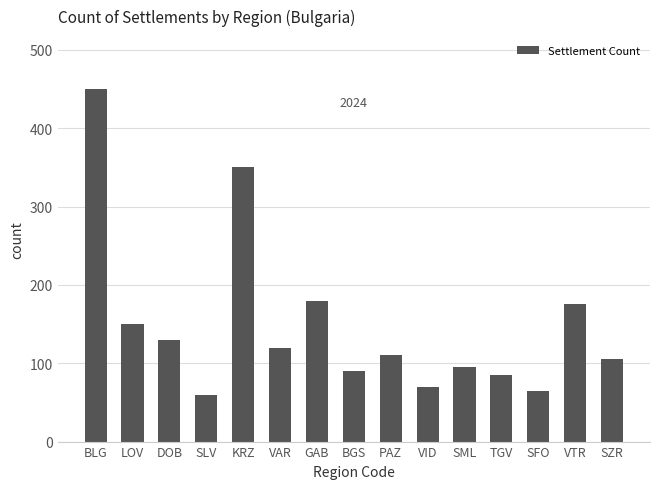

Which category has the highest value across all series?

BLG